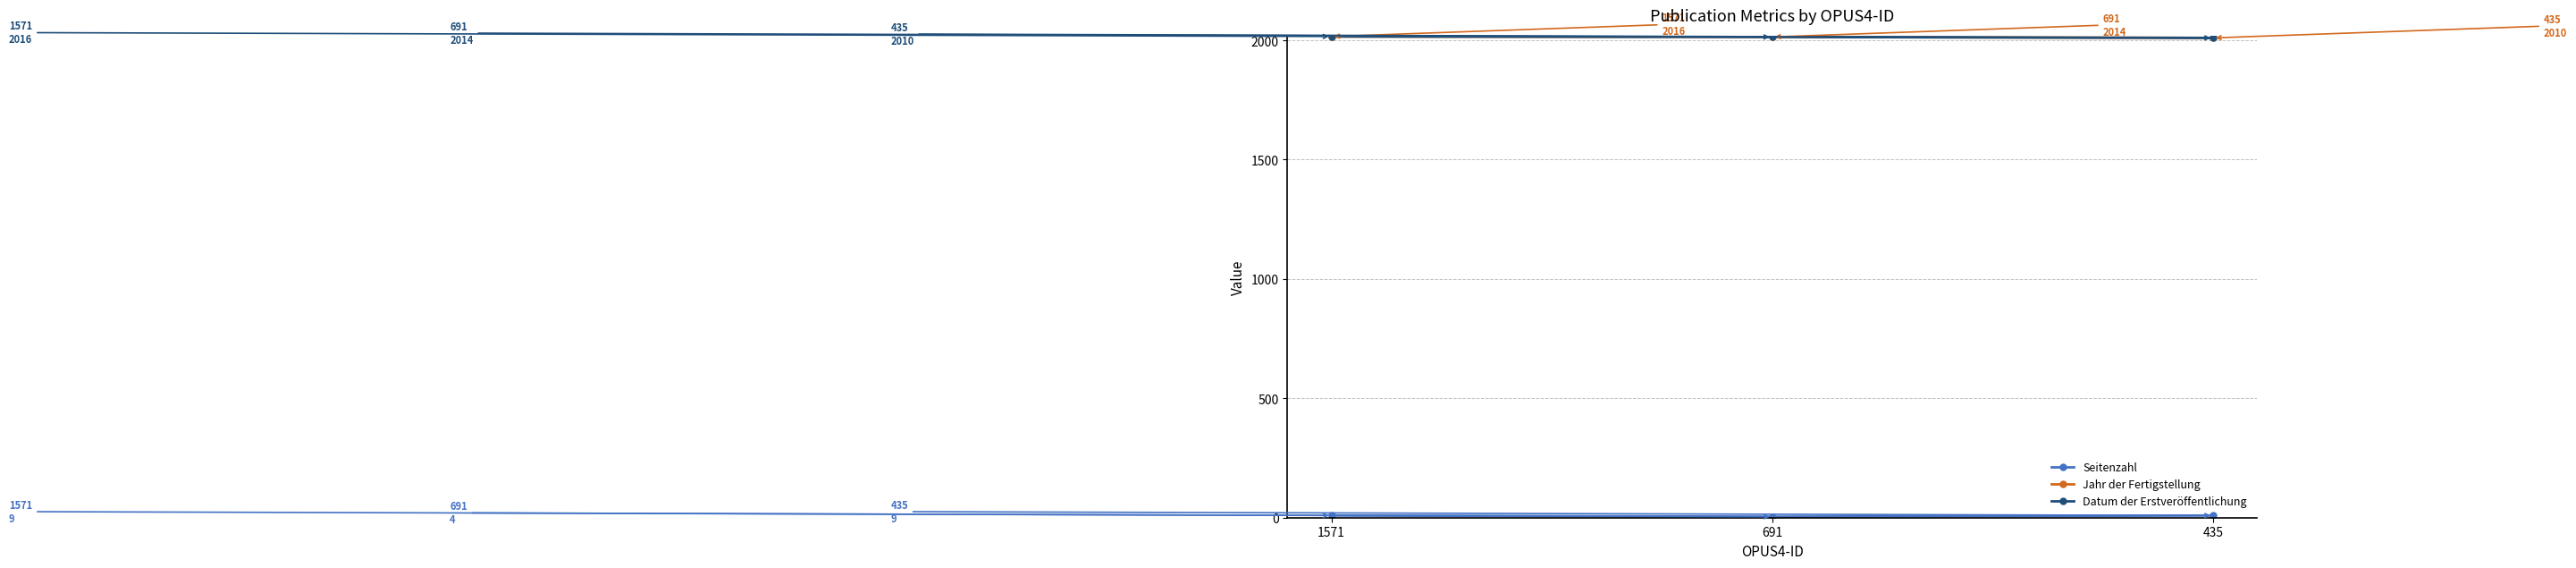

Reading left to right, list all the values displayed in this chart.

Seitenzahl: 1571=9	691=4	435=9
Jahr der Fertigstellung: 1571=2016	691=2014	435=2010
Datum der Erstveröffentlichung: 1571=2016	691=2014	435=2010